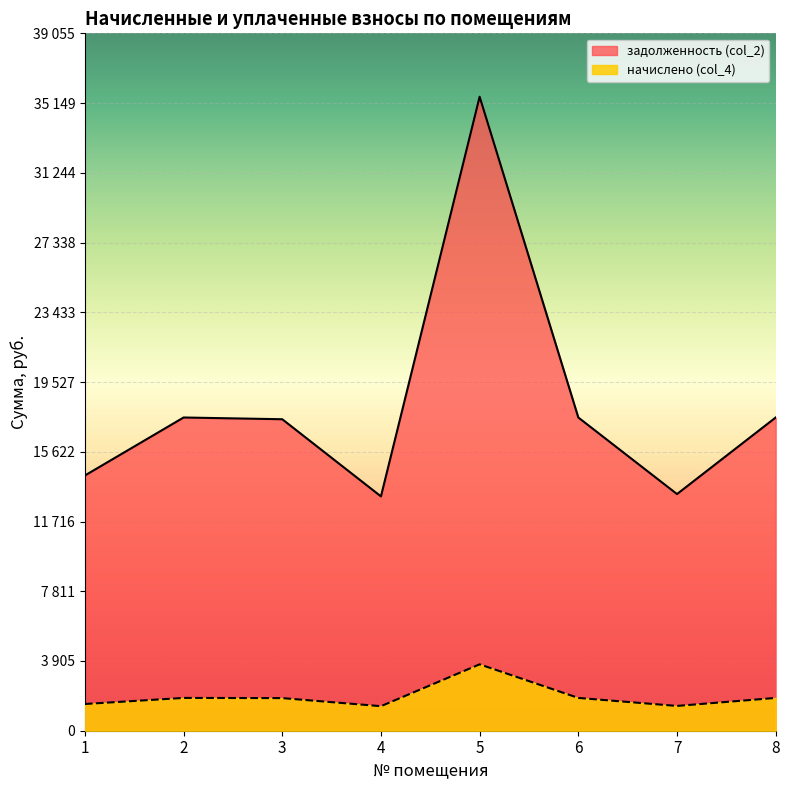

What value does the начислено (col_4) series have at 2?

1837.1